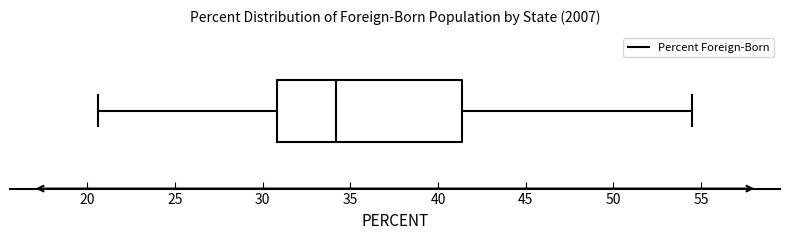

Where does the right whisker of the box end on the x-axis? The values are not printed on the chart, so give them approximately, as read against the axis.

54.5